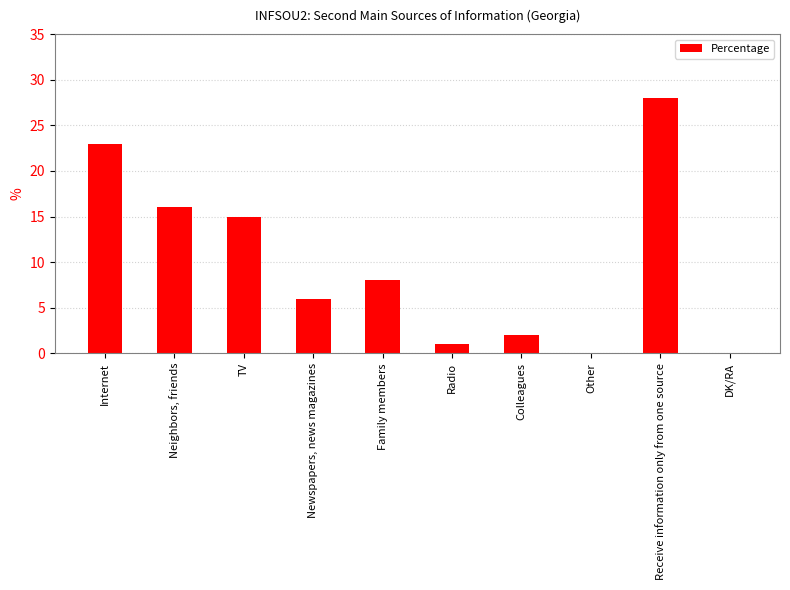

True or false: the data shows 28 at Receive information only from one source.

True